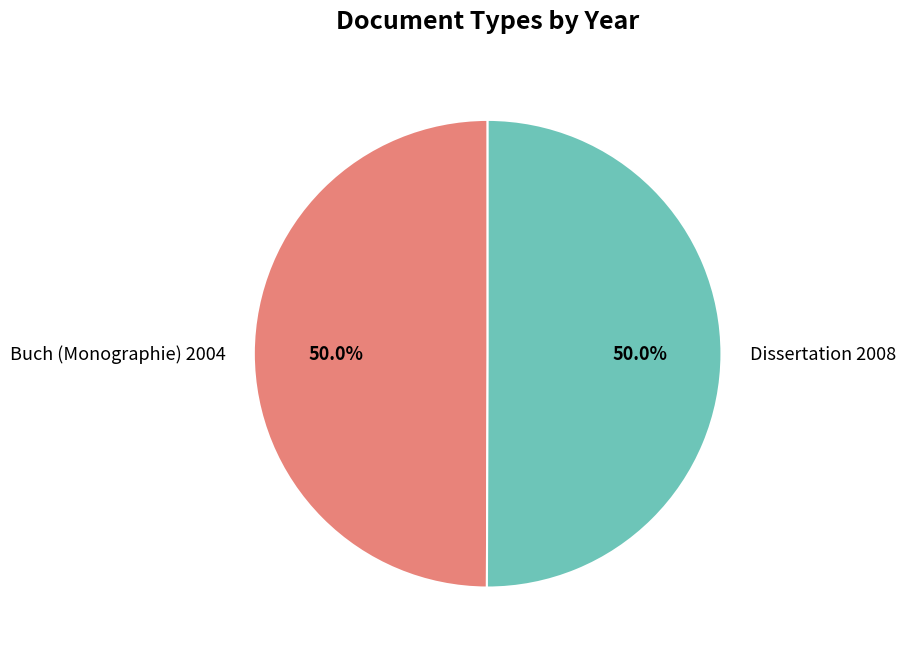

To the nearest percent, what percentage of the pie is Dissertation 2008?

50%